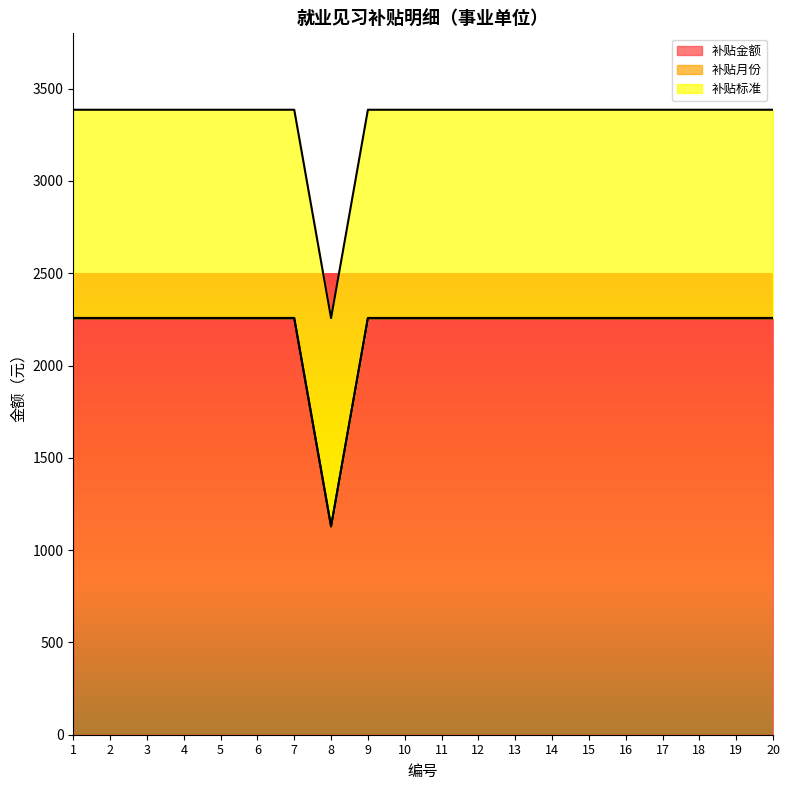

True or false: 补贴金额 and 补贴月份 cross at least once.

False